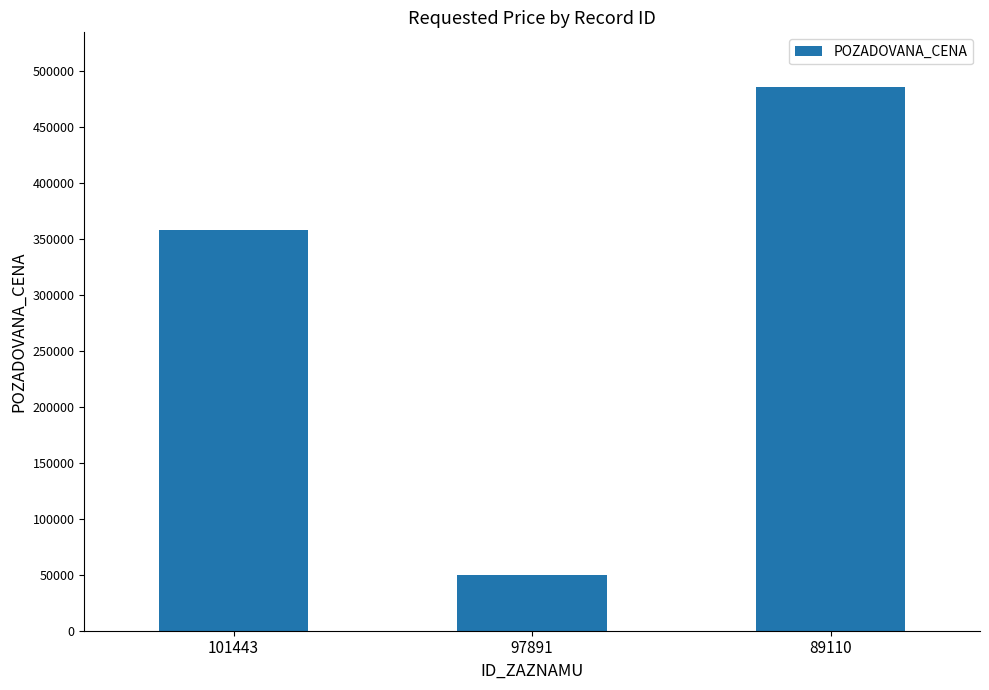

Reading left to right, transcribe all the data shown in this chart.

101443=358440	97891=49691	89110=486000